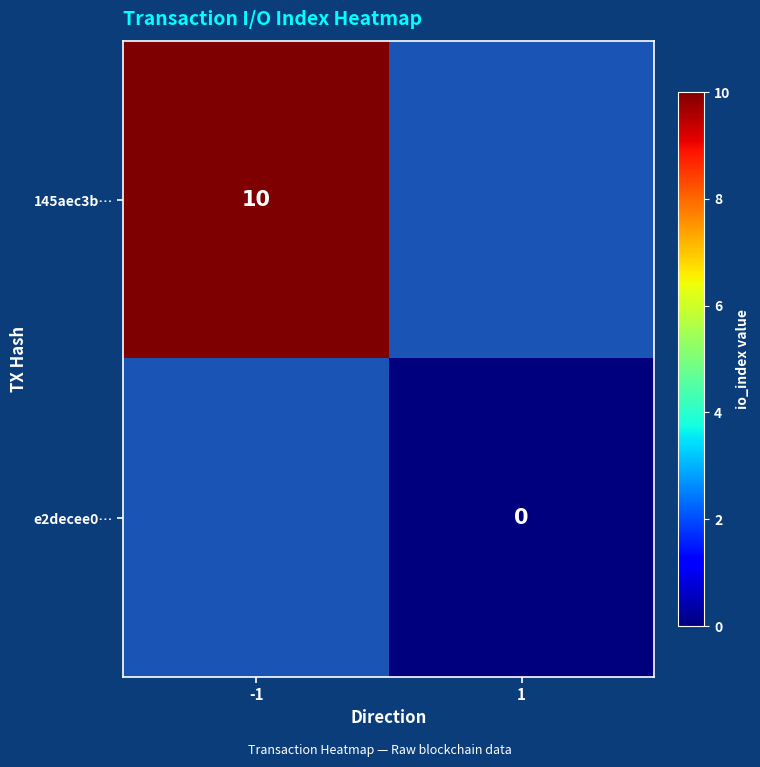

Is the value of e2decee0… at 1 greater than the value of 145aec3b… at -1?

No